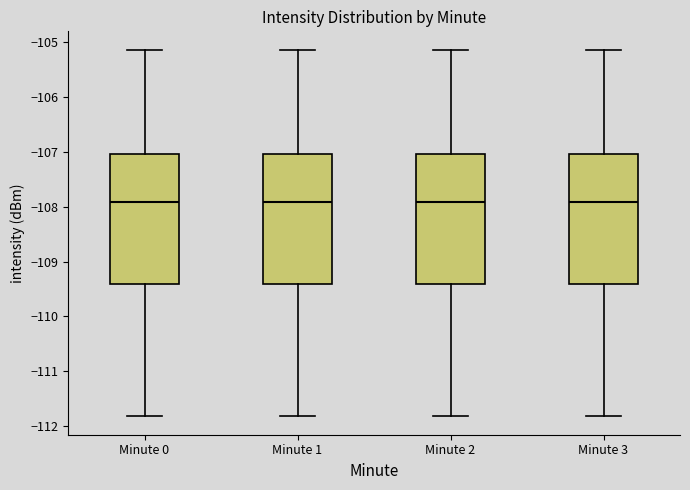

Reading left to right, transcribe this box plot: for each box, give where its median line is, the range the box spans, and where its two whiskers end, as read against the y-axis. The values are not printed on the chart, so give them approximately, as read against the axis.

Minute 0: median -107.9, box -109.4 to -107.0, whiskers -111.8 to -105.1
Minute 1: median -107.9, box -109.4 to -107.0, whiskers -111.8 to -105.1
Minute 2: median -107.9, box -109.4 to -107.0, whiskers -111.8 to -105.1
Minute 3: median -107.9, box -109.4 to -107.0, whiskers -111.8 to -105.1